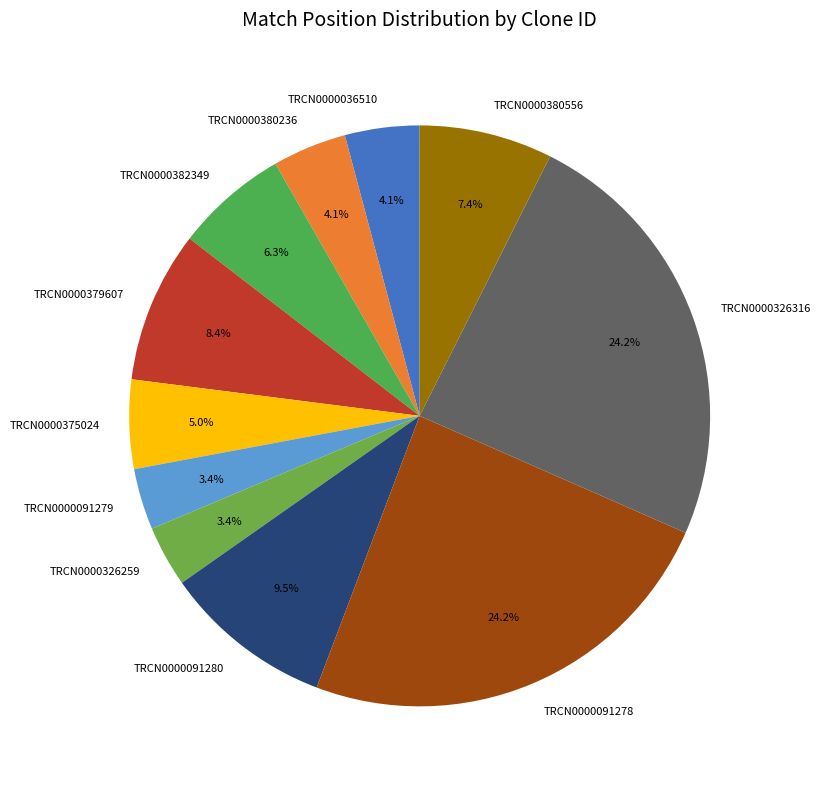

To the nearest percent, what portion does TRCN0000380556 represent?

7%